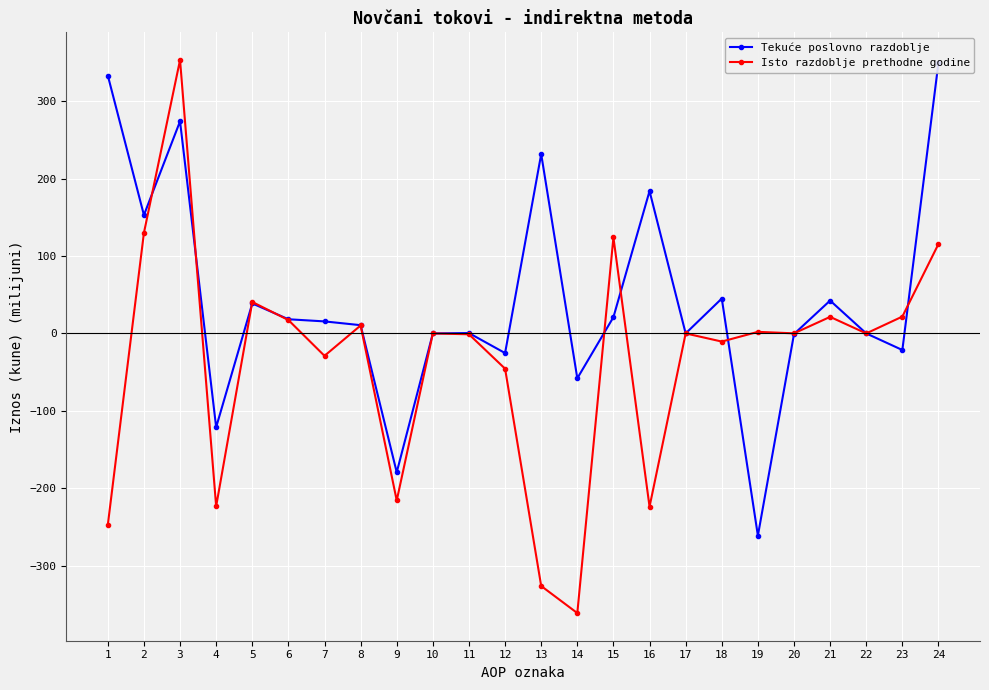

Which series has the largest total across all categories?

Tekuće poslovno razdoblje